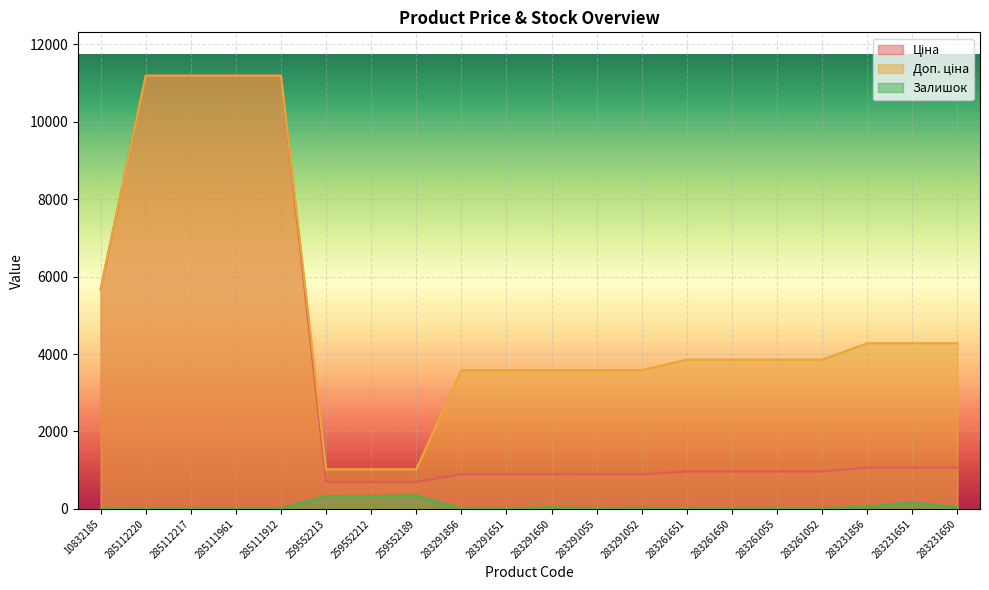

At which label is Доп. ціна closest to 6106?

10832185